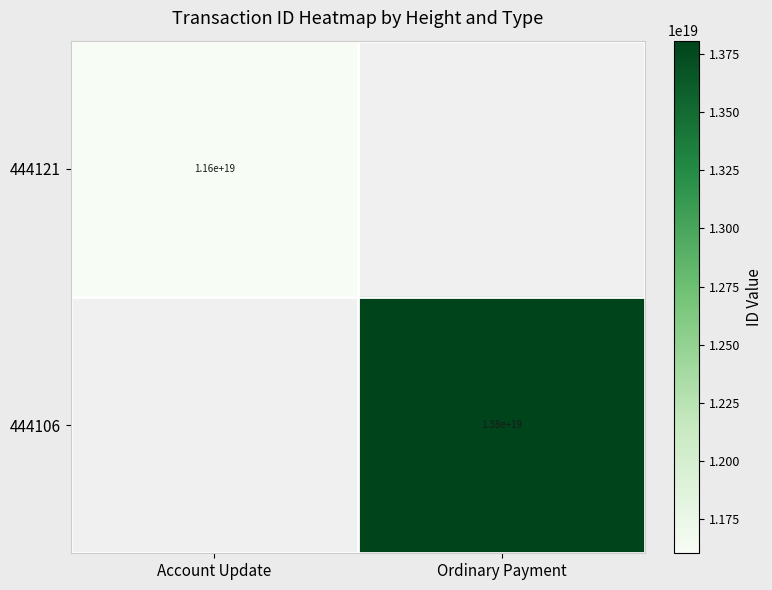

Count the number of categories in the chart.

2